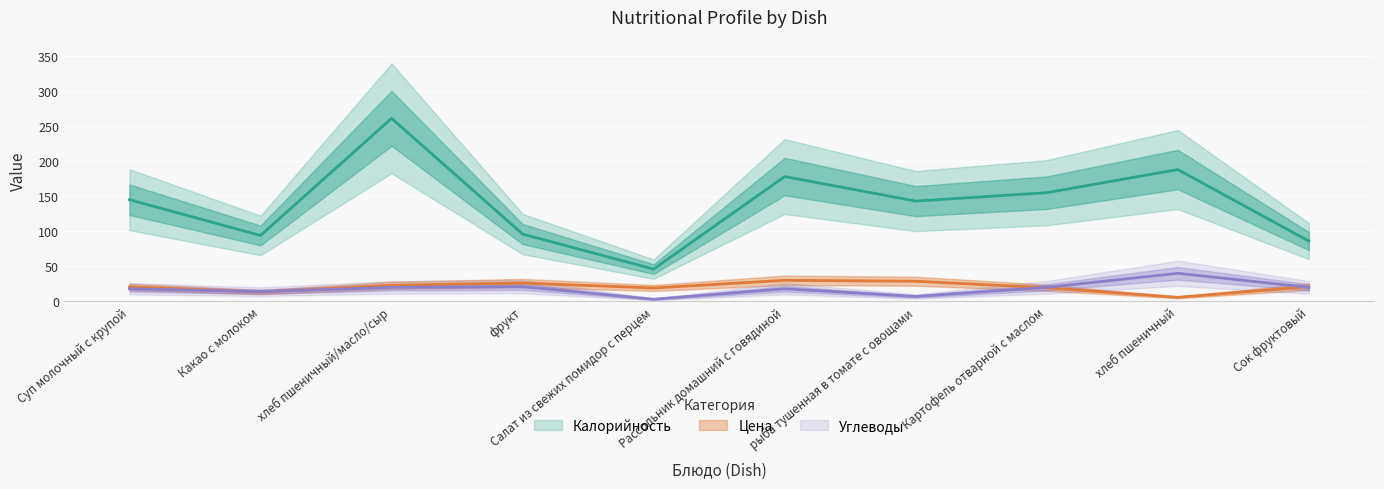

What is the difference between the Калорийность values at Рассольник домашний с говядиной and рыба тушенная в томате с овощами?

35.0